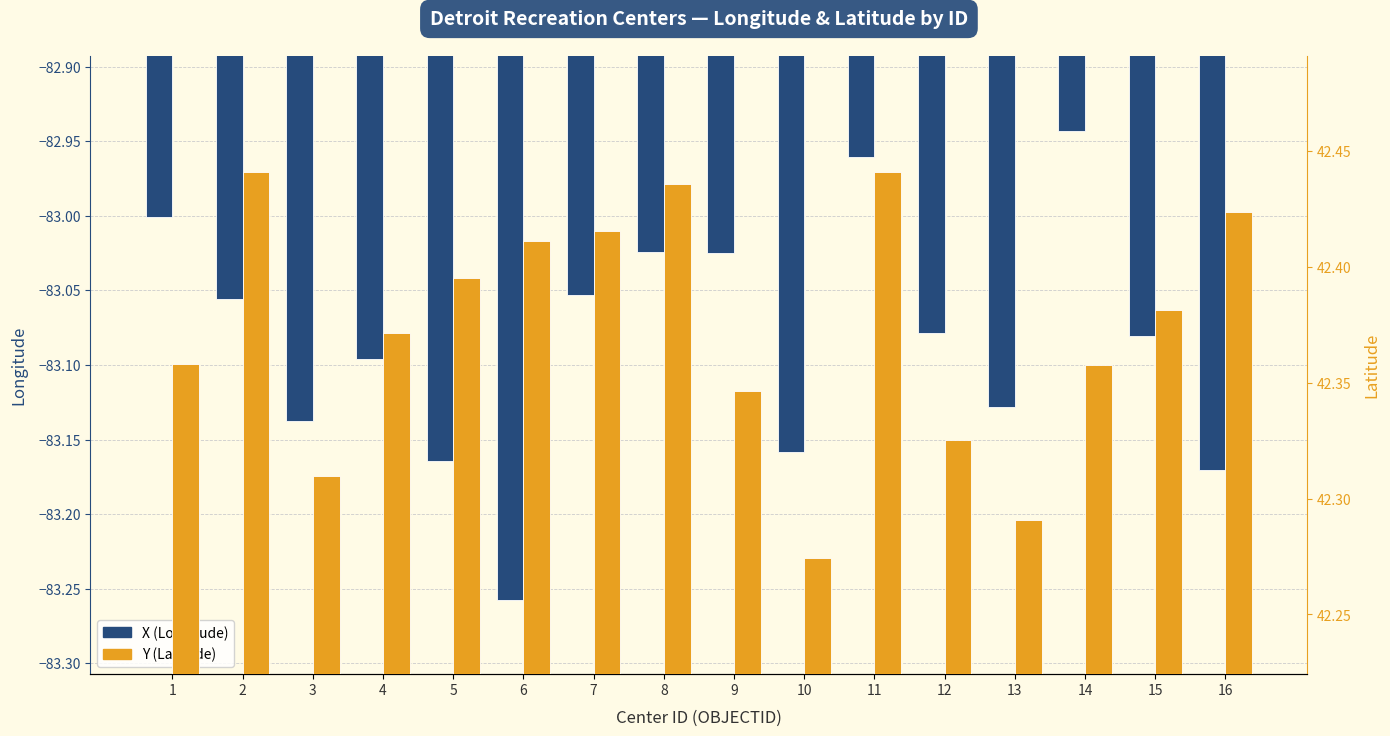

What is the difference between the maximum and minimum values in the Y (Latitude) series?

0.2